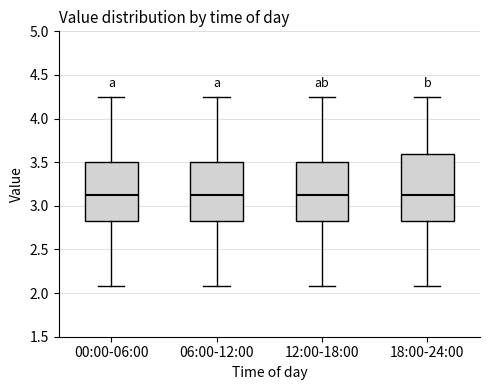

Reading left to right, read every box against the y-axis: the position of its median line, the range the box covers, and the ends of its whiskers. The values are not printed on the chart, so give them approximately, as read against the axis.

00:00-06:00: median 3.15, box 2.85 to 3.50, whiskers 2.10 to 4.25
06:00-12:00: median 3.15, box 2.85 to 3.50, whiskers 2.10 to 4.25
12:00-18:00: median 3.15, box 2.85 to 3.50, whiskers 2.10 to 4.25
18:00-24:00: median 3.15, box 2.85 to 3.60, whiskers 2.10 to 4.25